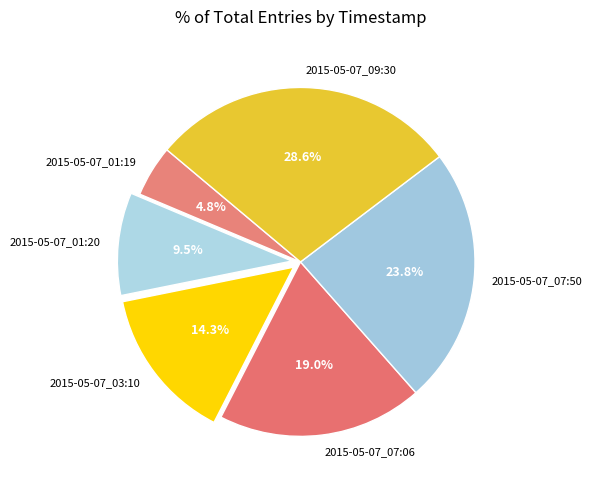

How many segments does this pie chart have?

6